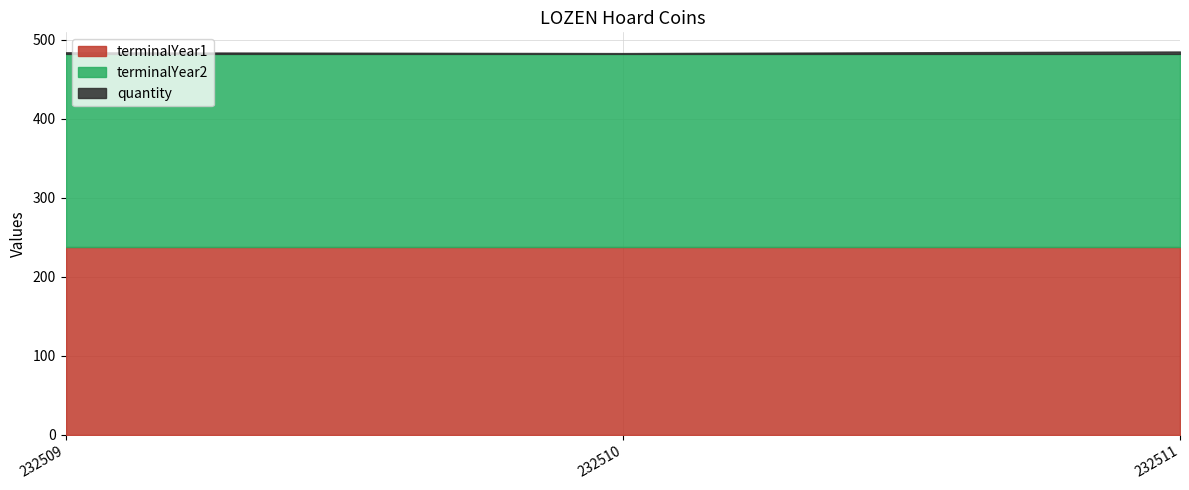

What is the lowest value of the quantity series?

1